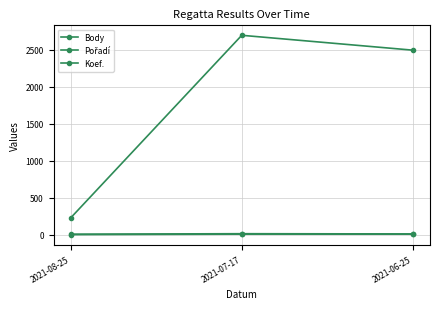

What is the total value across all series at 2021-06-25?

2511